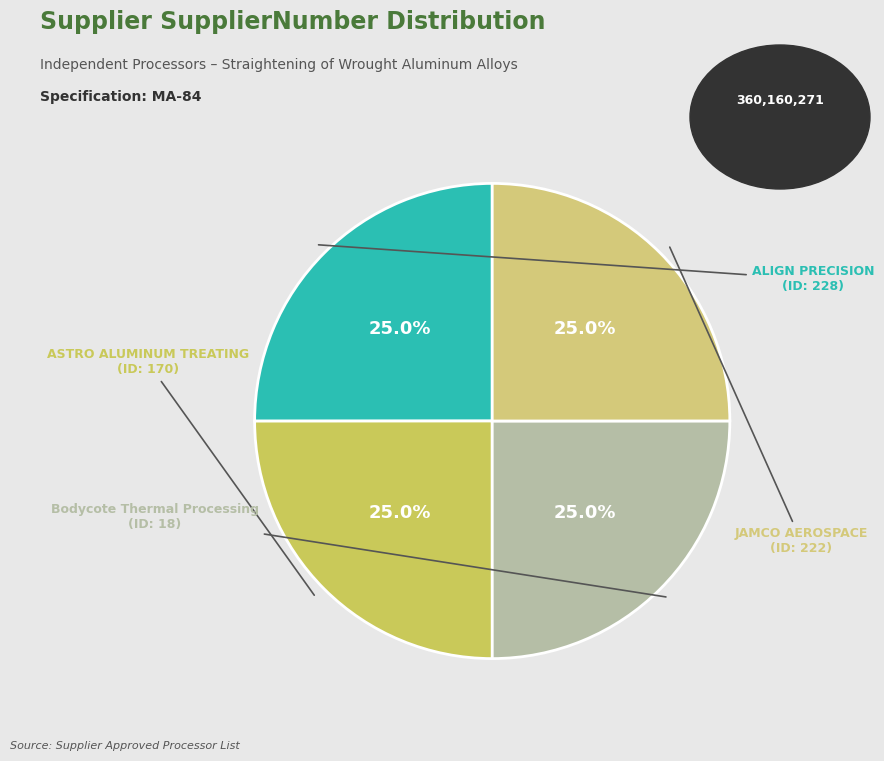

Count the number of slices in the pie.

4